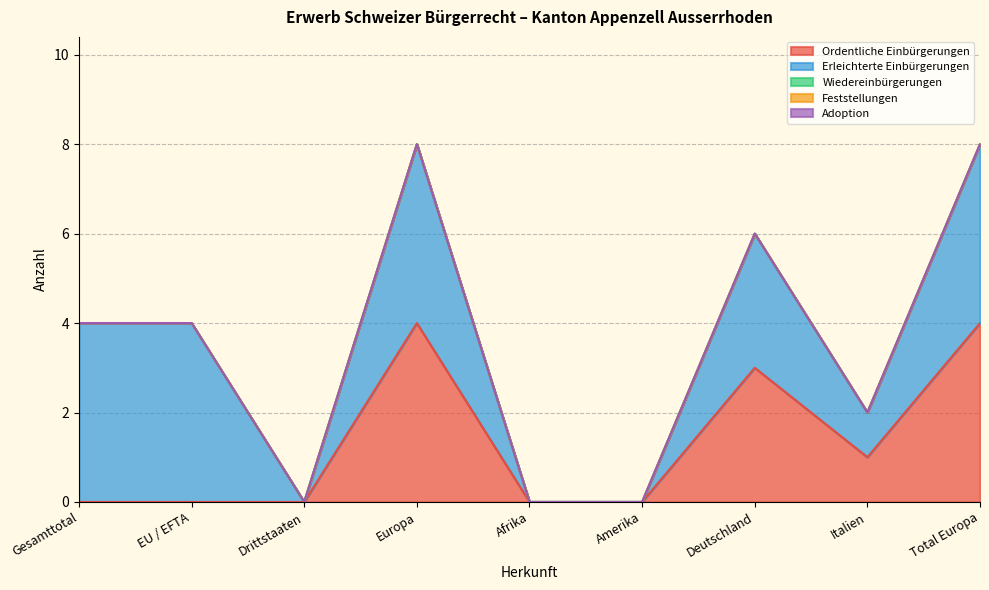

True or false: Ordentliche Einbürgerungen and Wiedereinbürgerungen cross at least once.

False